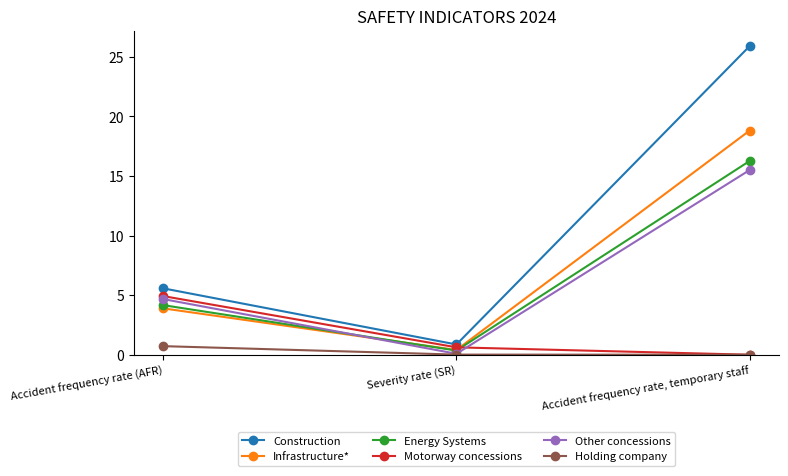

What is the sum of all Construction values?

32.3